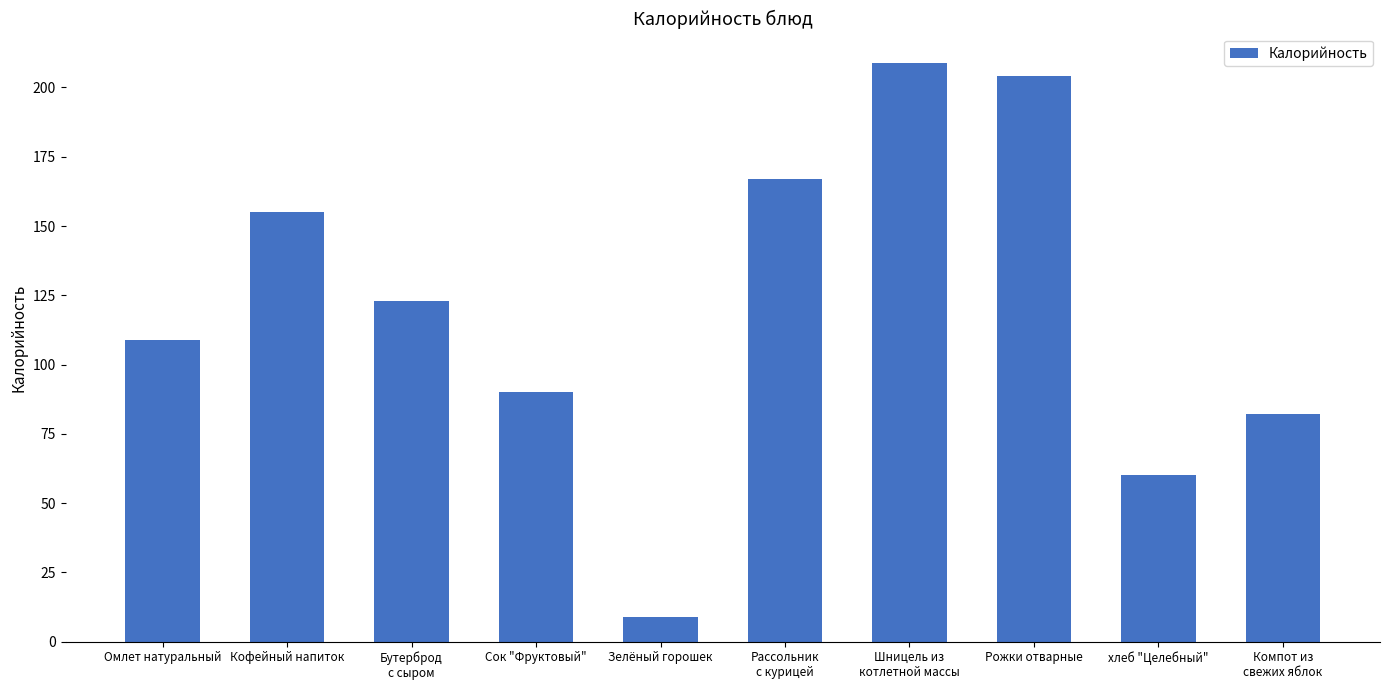

What position from the left is Рассольник
с курицей?

6